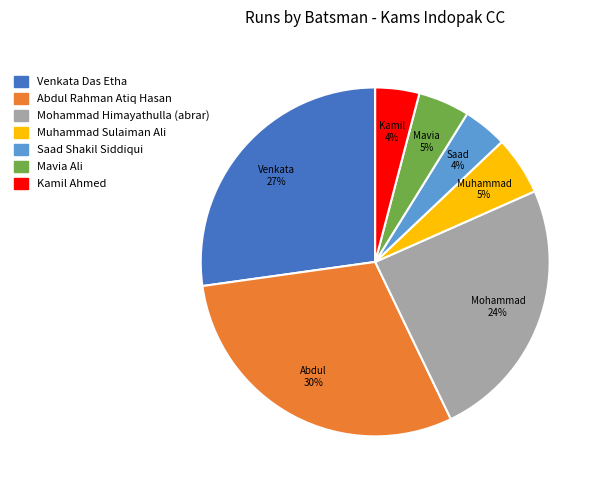

What is the largest slice in the pie chart?

Abdul Rahman Atiq Hasan